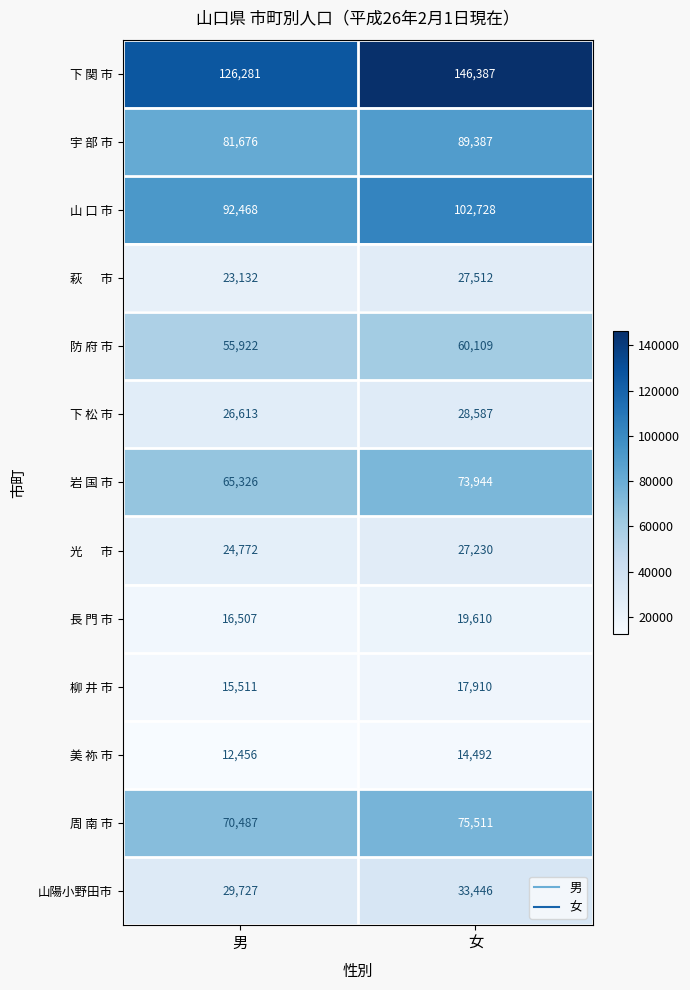

Read the 周 南 市 value at 男, to the nearest 10.

70490